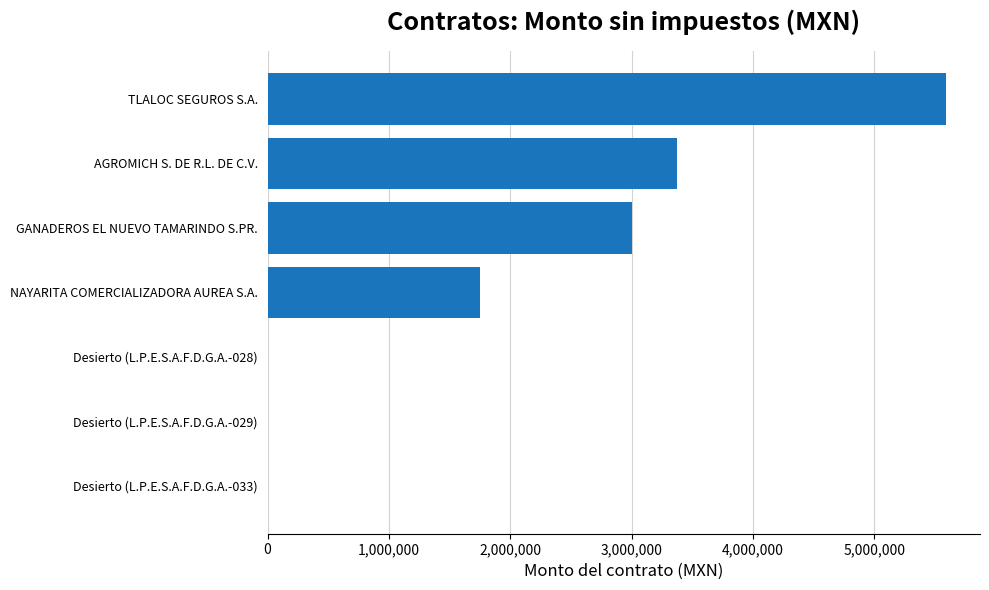

What is the average value?

1959542.3